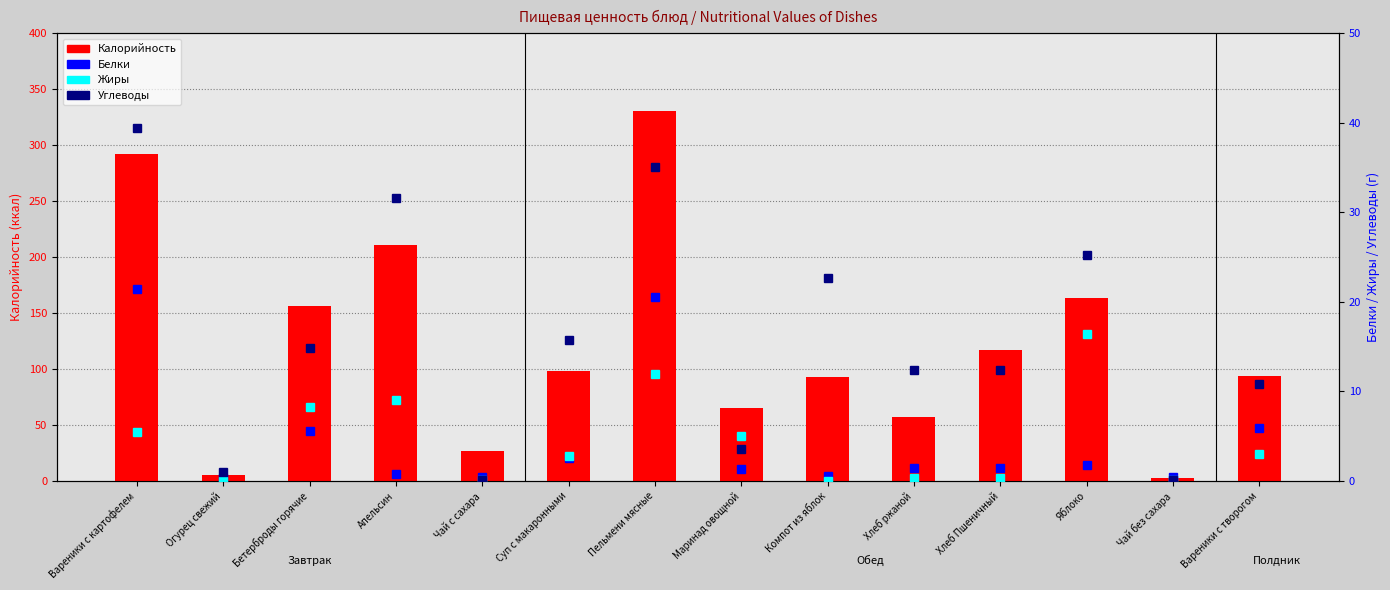

At Компот из яблок, list the series in order from largest to smallest.

Калорийность, Углеводы, Белки, Жиры